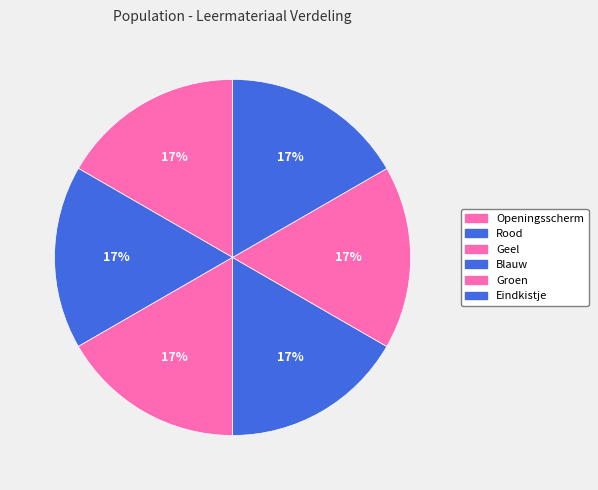

Combined, what portion of the pie is Groen and Rood?

33.3%